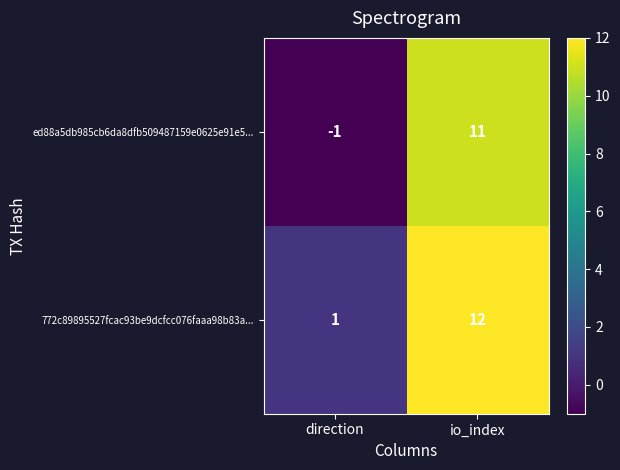

Which series has the largest range (max minus min)?

ed88a5db985cb6da8dfb509487159e0625e91e5...